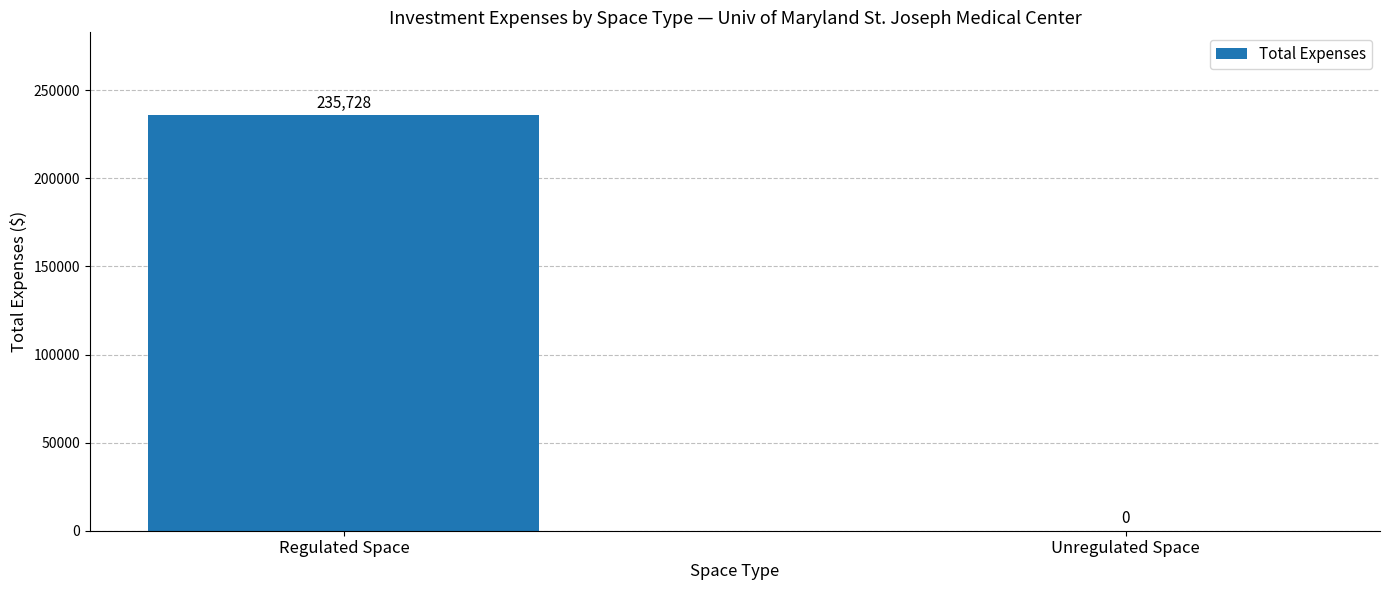

How many categories are shown in the chart?

2